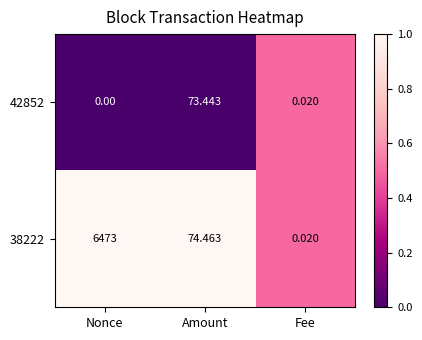

Which label corresponds to the largest value in the chart?

Nonce